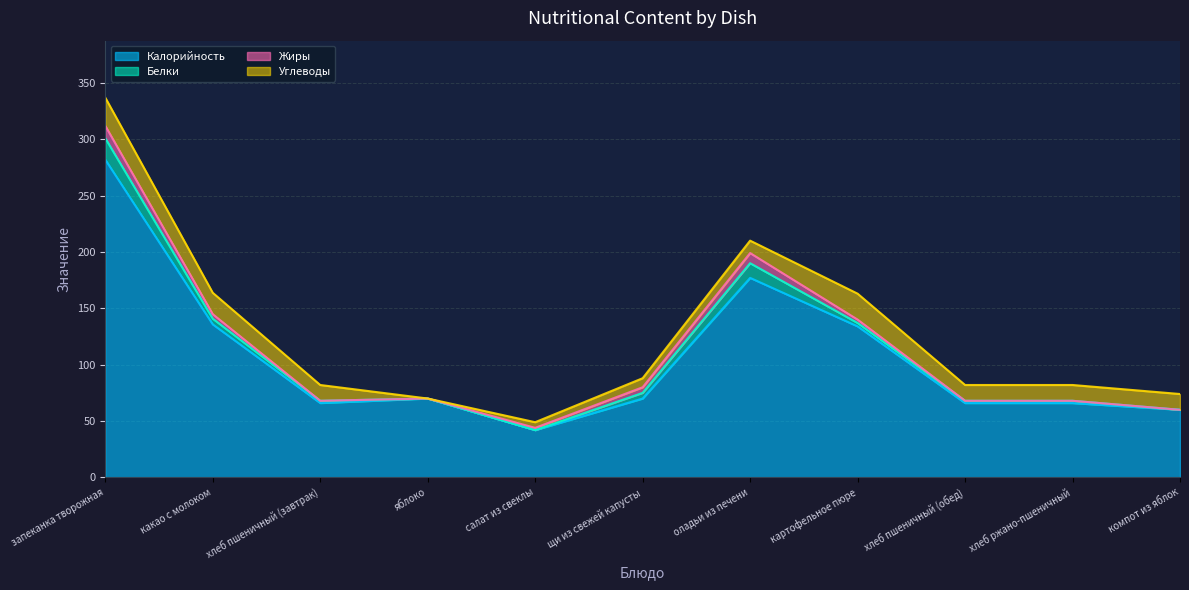

Read the Калорийность value at хлеб пшеничный (завтрак).

66.0